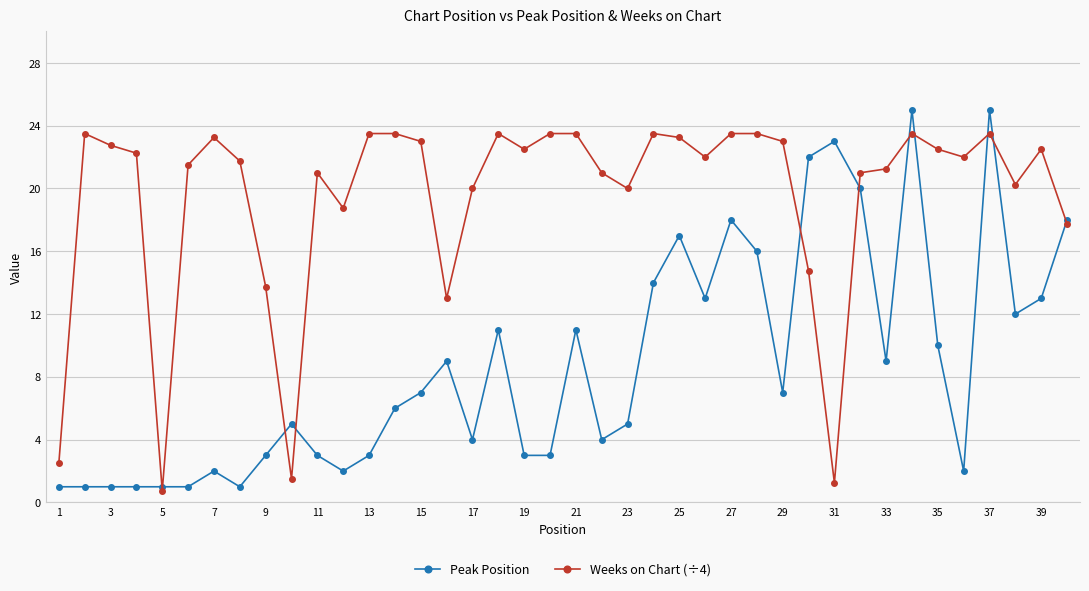

List the series in order of their peak value, highest first.

Peak Position, Weeks on Chart (÷4)